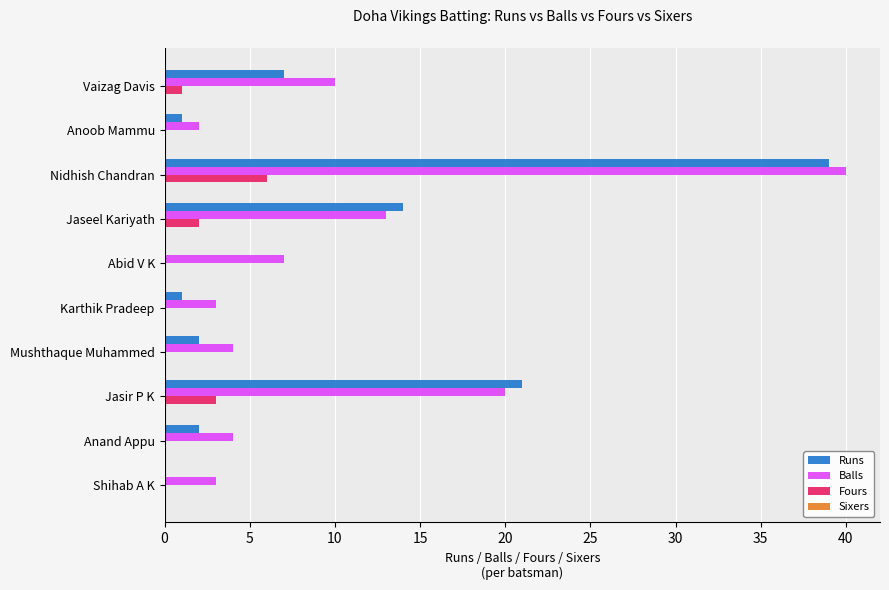

What is the sum of all Runs values?

87